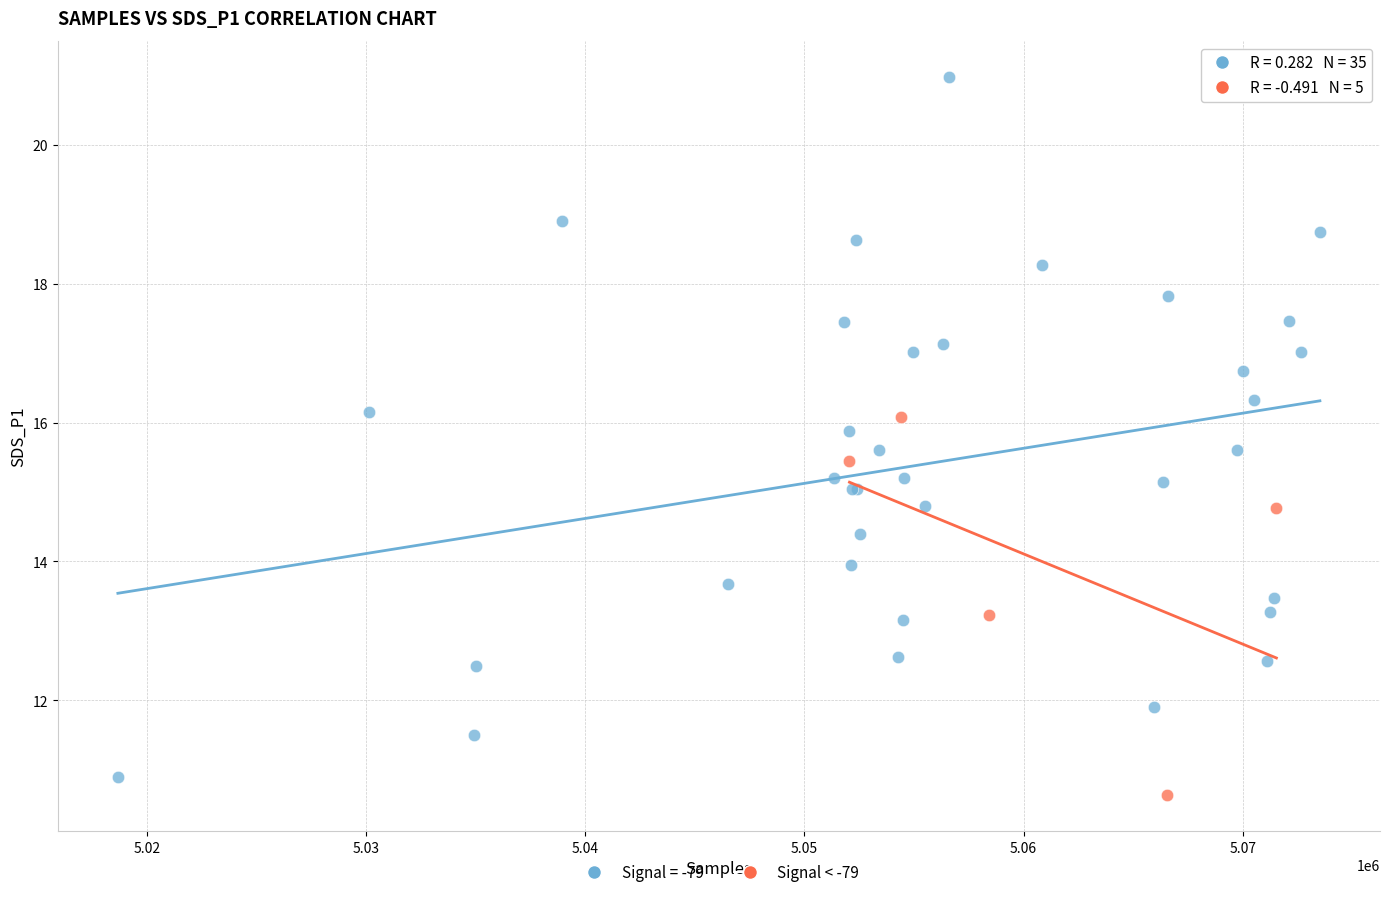

Which series has the widest spread of Y values?

Signal = -79